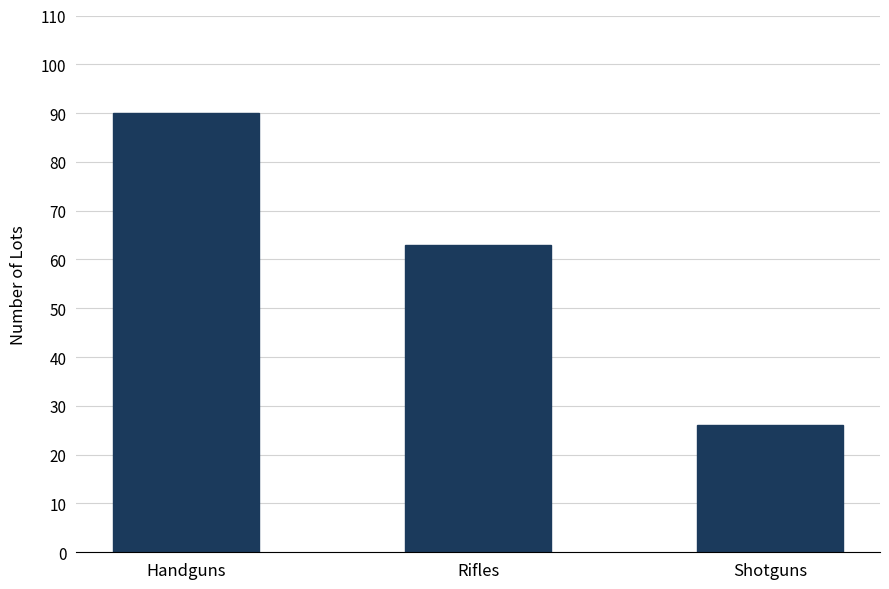

What is the ratio of the value at Rifles to the value at Shotguns?

2.4